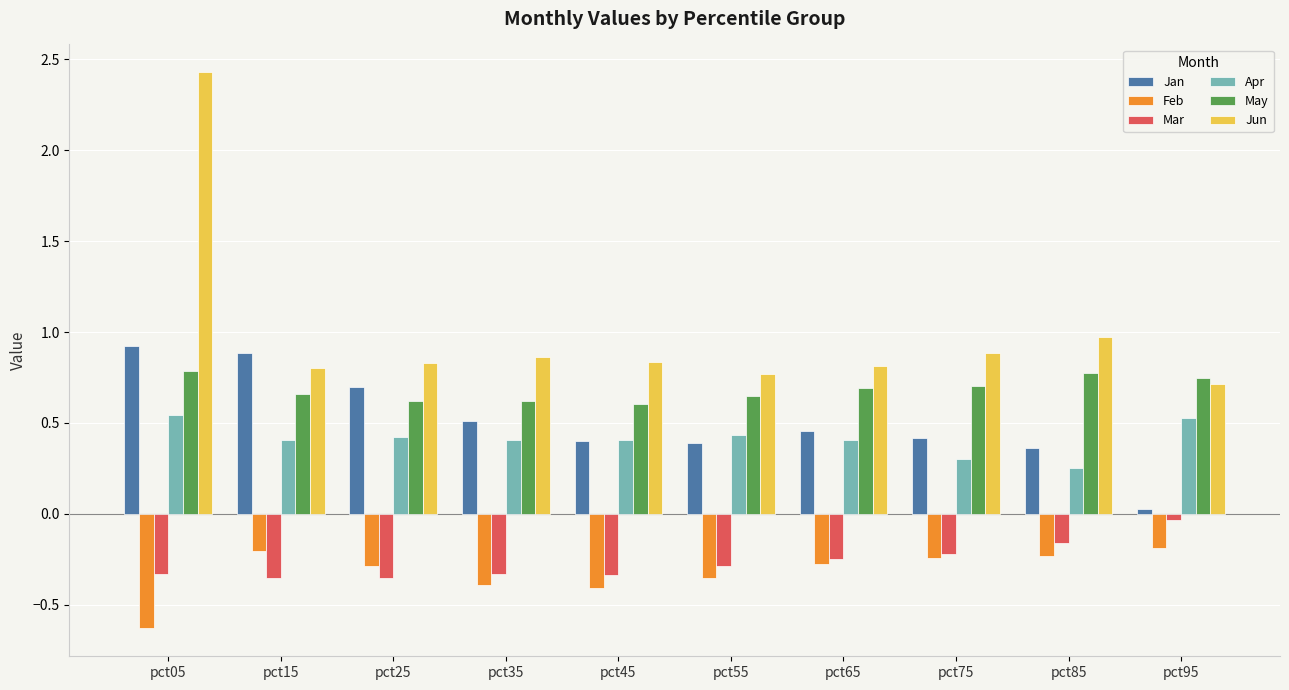

Which series has the widest spread of values?

Jun